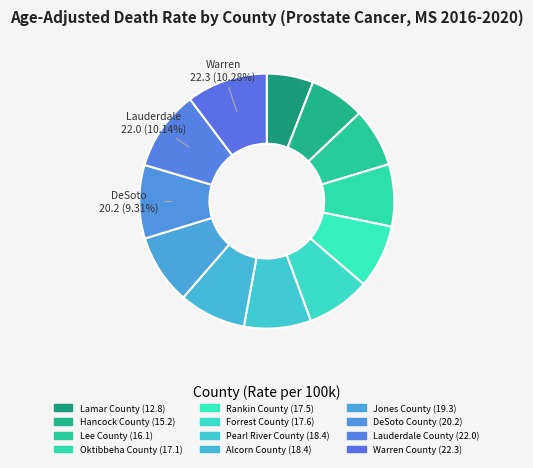

Combined, do DeSoto County and Warren County account for over 50%?

No